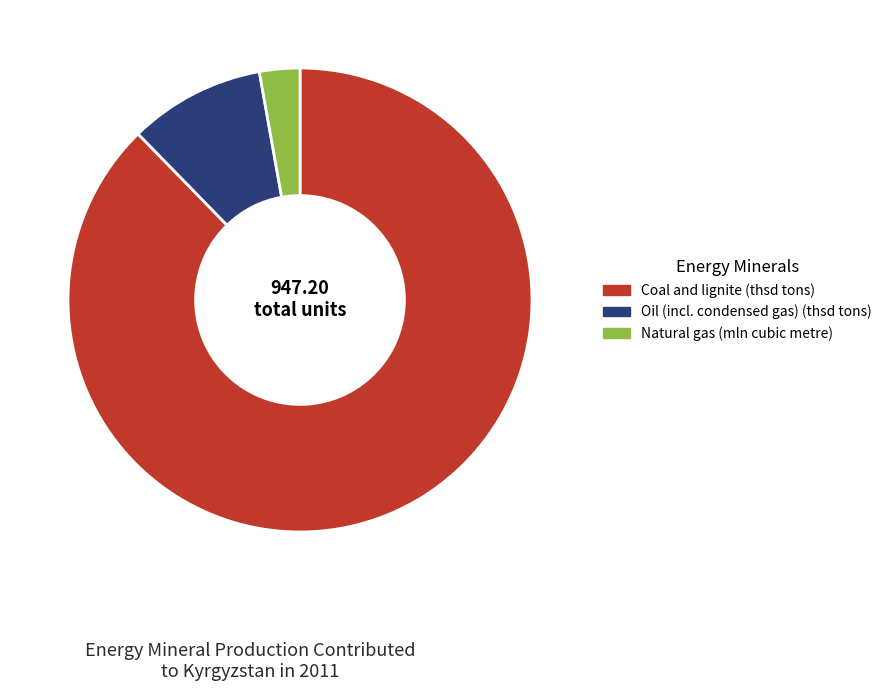

Do Oil (incl. condensed gas) (thsd tons) and Natural gas (mln cubic metre) together represent more than half of the pie?

No